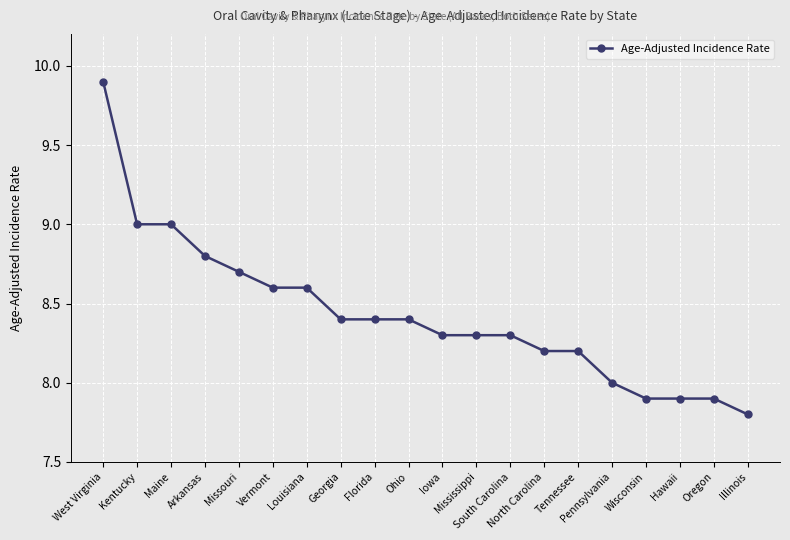

At which category does the chart reach its minimum across all series?

Illinois